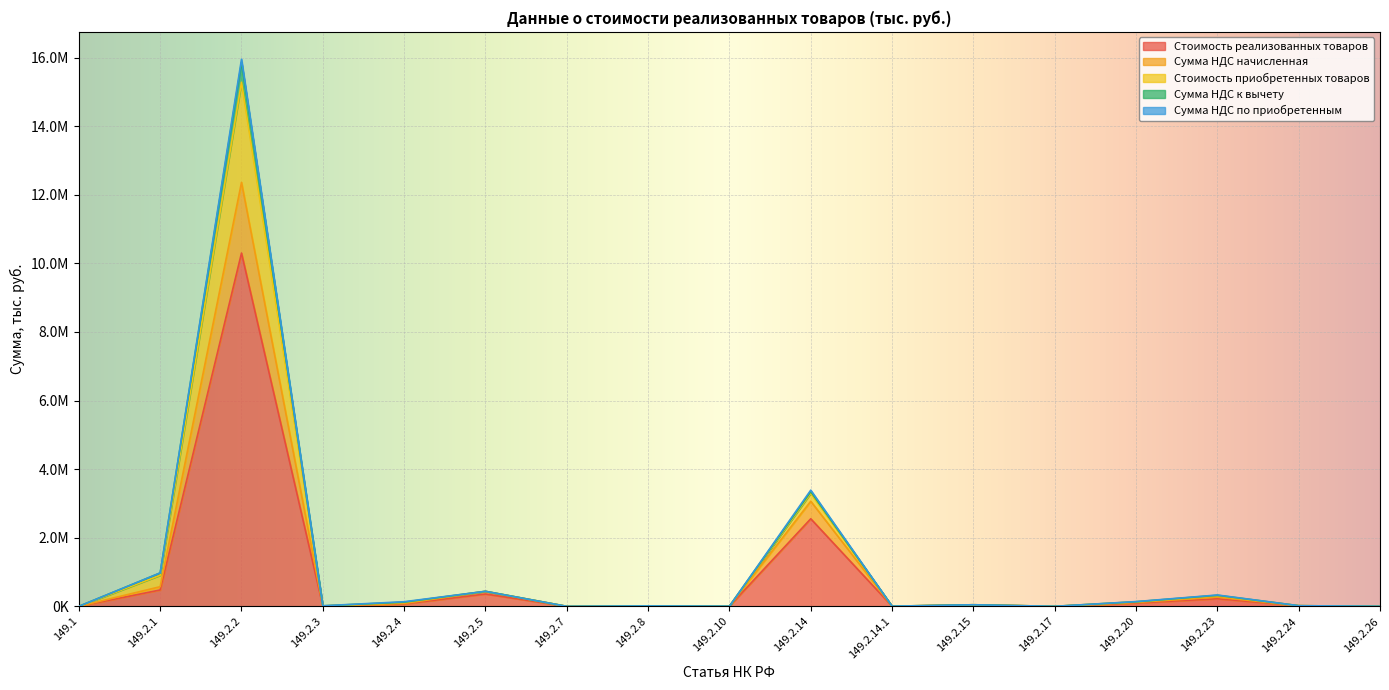

Where is the first local maximum for Сумма НДС начисленная?

149.2.2